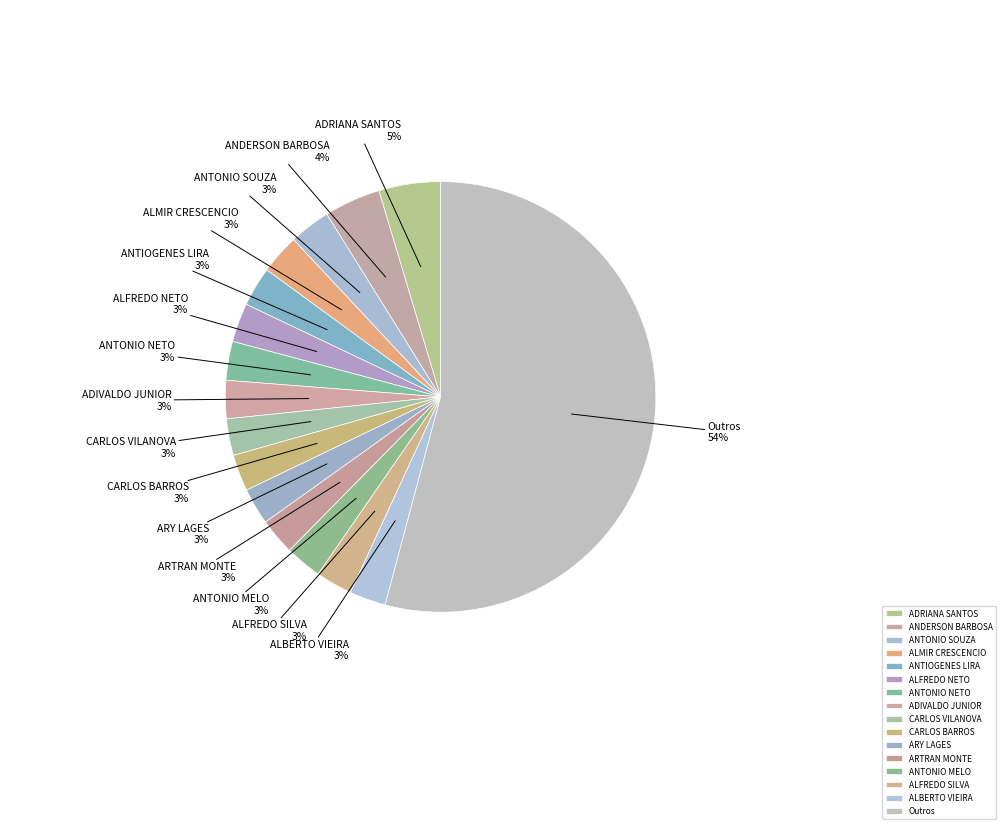

What percentage is the ANDERSON BARBOSA slice, to the nearest percent?

4%